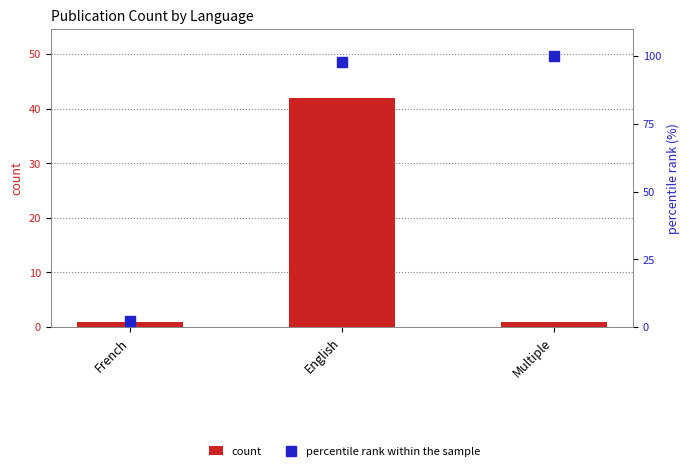

Which series changed the most between English and Multiple?

count